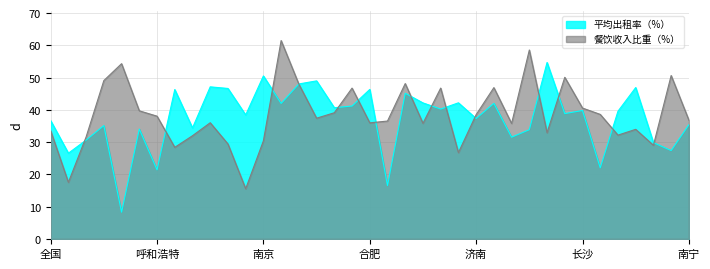

Rank the categories by 餐饮收入比重（%） value from highest to lowest.

无锡, 洛阳, 秦皇岛, 东莞, 宜昌, 石家庄, 福州, 苏州, 青岛, 泉州, 温州, 长沙, 太原, 宁波, 张家界, 济南, 呼和浩特, 杭州, 南宁, 黄山, 长春, 合肥, 厦门, 郑州, 深圳, 全国, 武汉, 广州, 大连, 天津, 南京, 哈尔滨, 珠海, 沈阳, 南昌, 北京, 上海